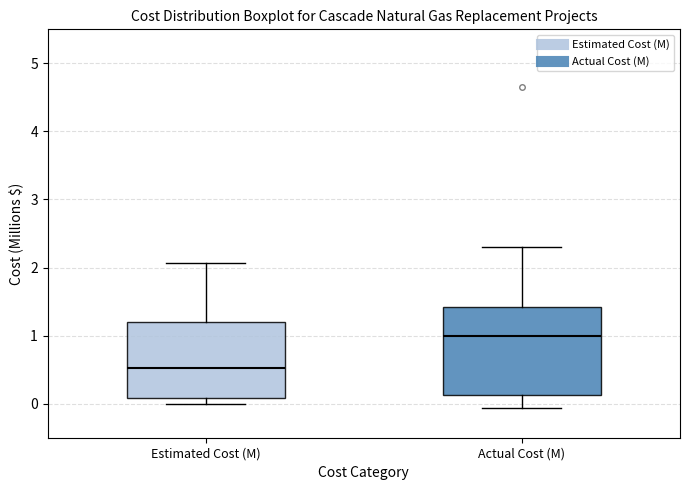

Reading left to right, read every box against the y-axis: the position of its median line, the range the box covers, and the ends of its whiskers. The values are not printed on the chart, so give them approximately, as read against the axis.

Estimated Cost (M): median 0.5, box 0.1 to 1.2, whiskers 0.0 to 2.1
Actual Cost (M): median 1.0, box 0.1 to 1.4, whiskers -0.1 to 2.3